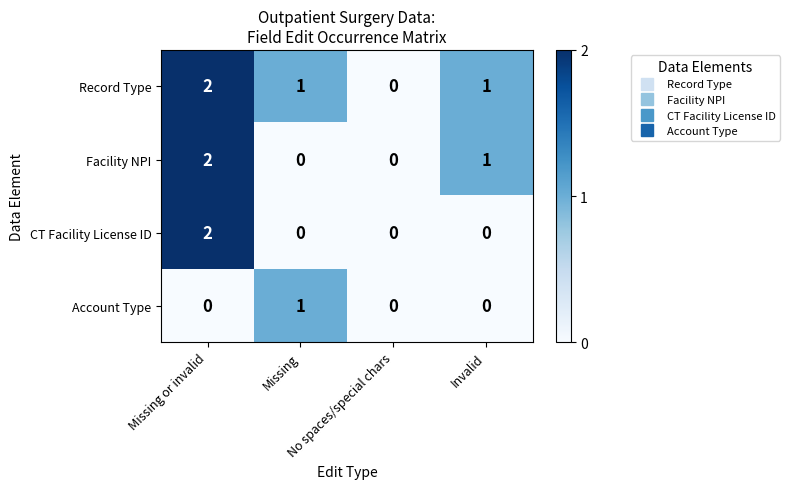

List the series in order of their overall mean, lowest first.

Account Type, CT Facility License ID, Facility NPI, Record Type